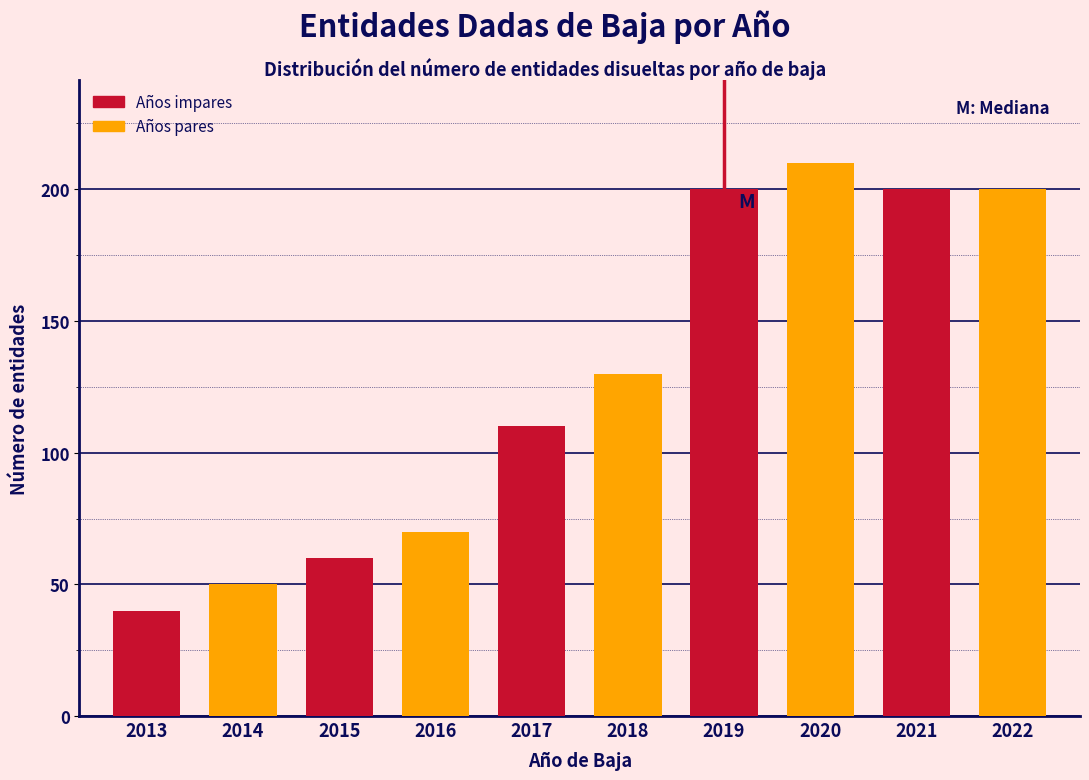

Reading right to left, transcribe all the data shown in this chart.

200	200	210	200	130	110	70	60	50	40